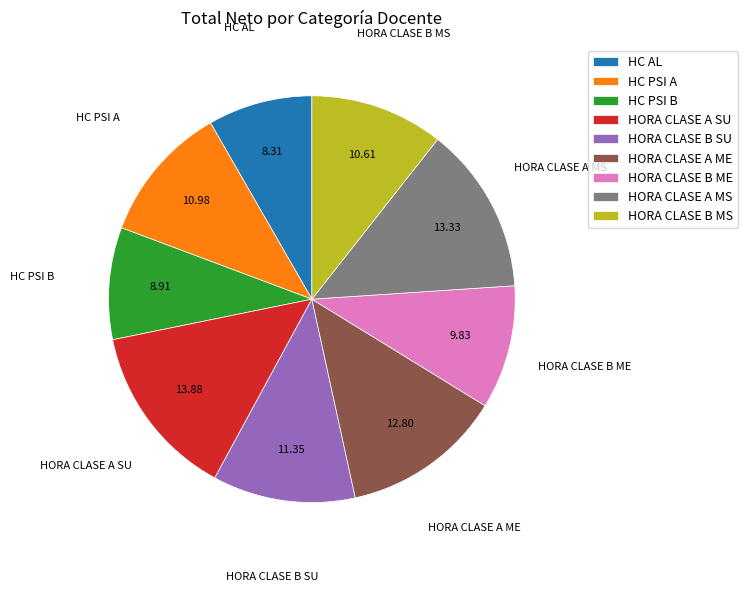

The HORA CLASE B SU slice represents 11% of the pie. True or false?

True